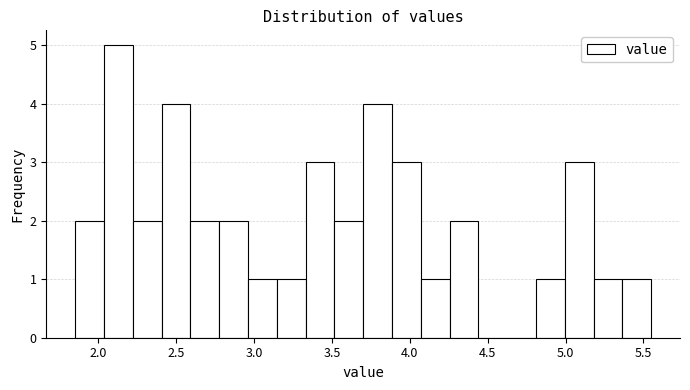

Read against the x-axis, roughly where is the centre of the tallest bar?

2.15